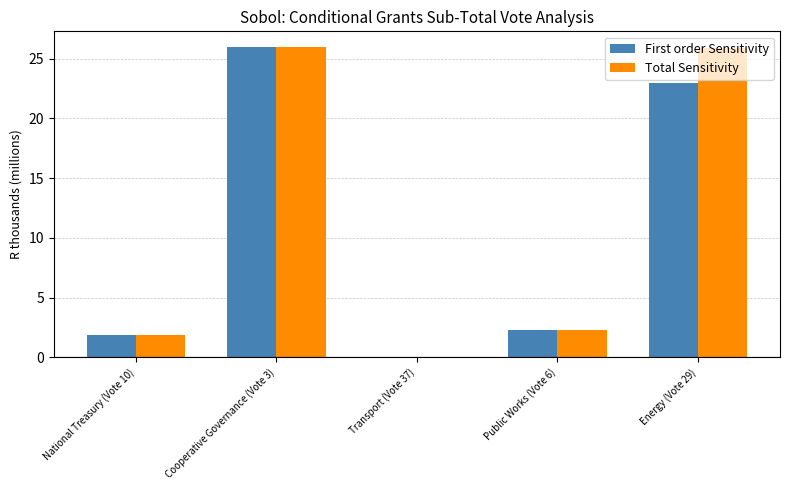

The value of Total Sensitivity at Energy (Vote 29) is 25.9. True or false?

True